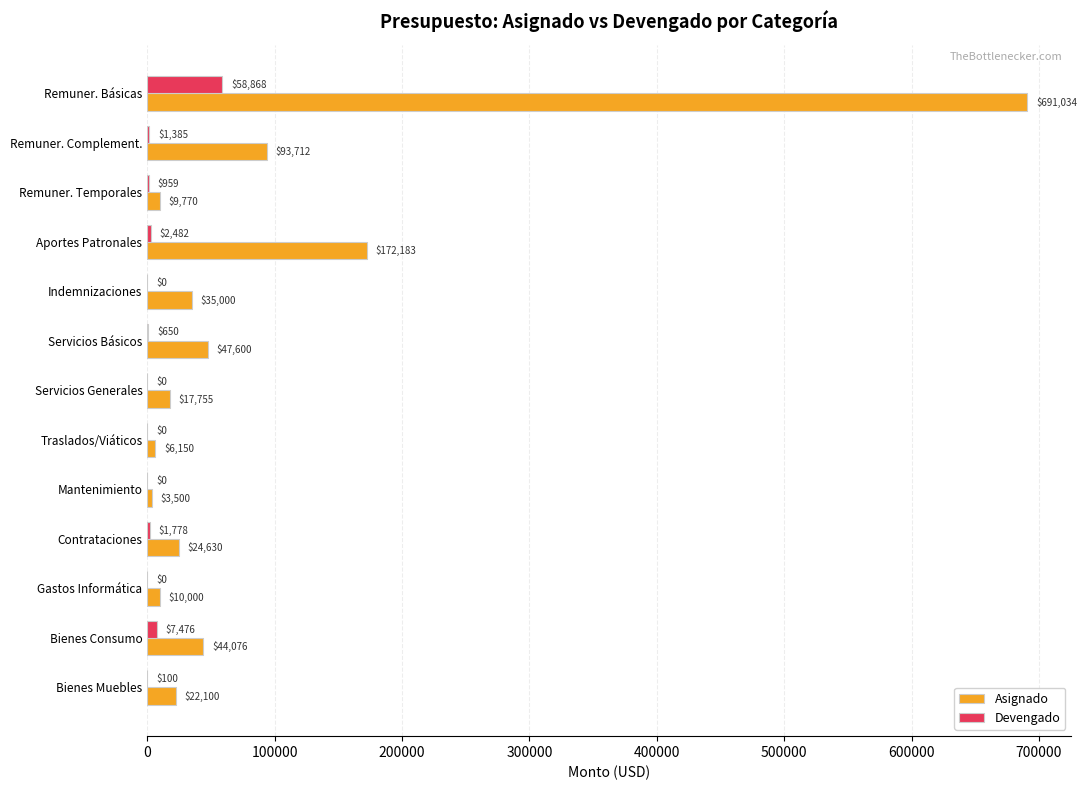

True or false: Devengado has a value of -29698.4 at Servicios Generales.

False